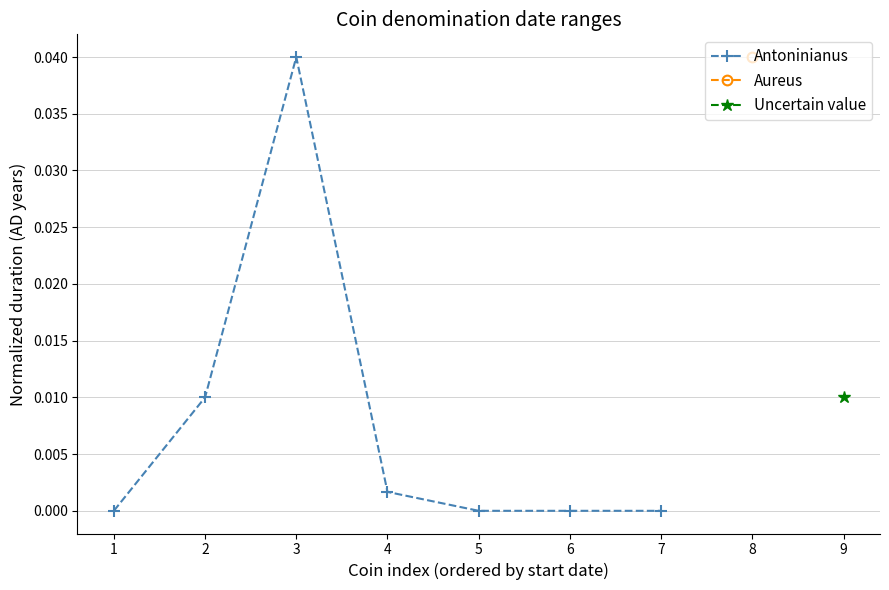

Where is the first local maximum for Antoninianus?

3